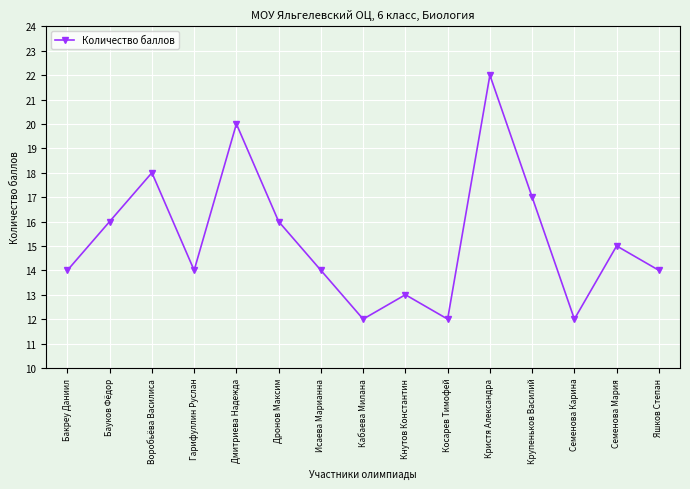

What is the greatest value displayed?

22